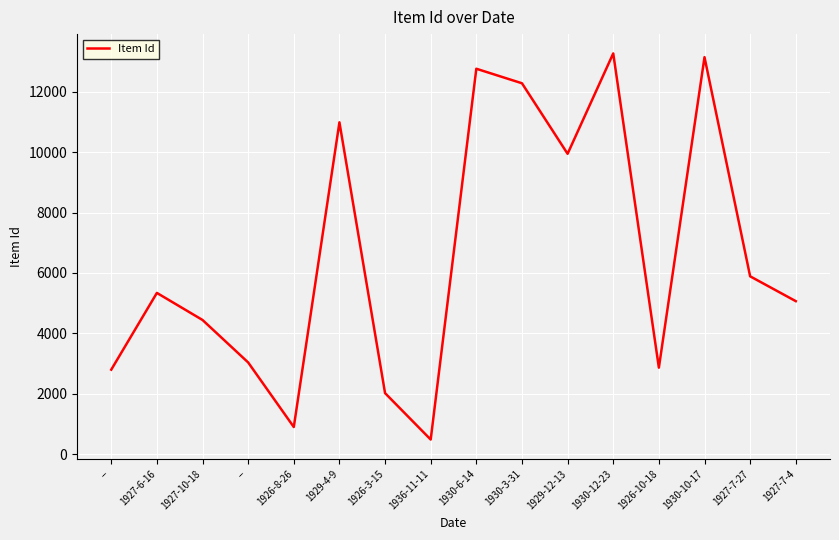

Where is the first local minimum?

1926-8-26